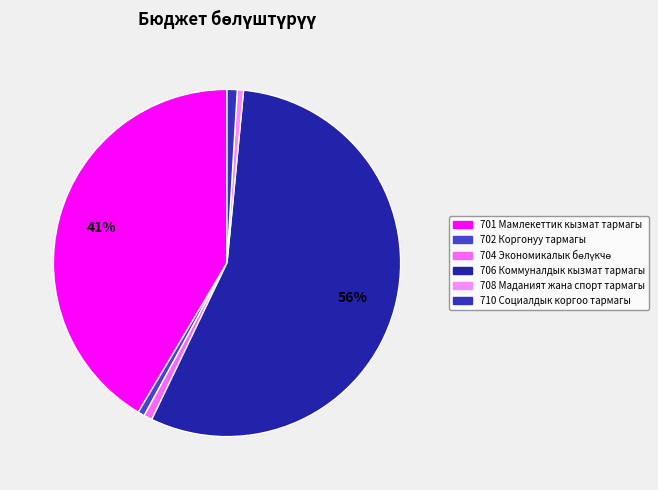

Is it true that 702 Коргонуу тармагы is 1% of the pie?

True